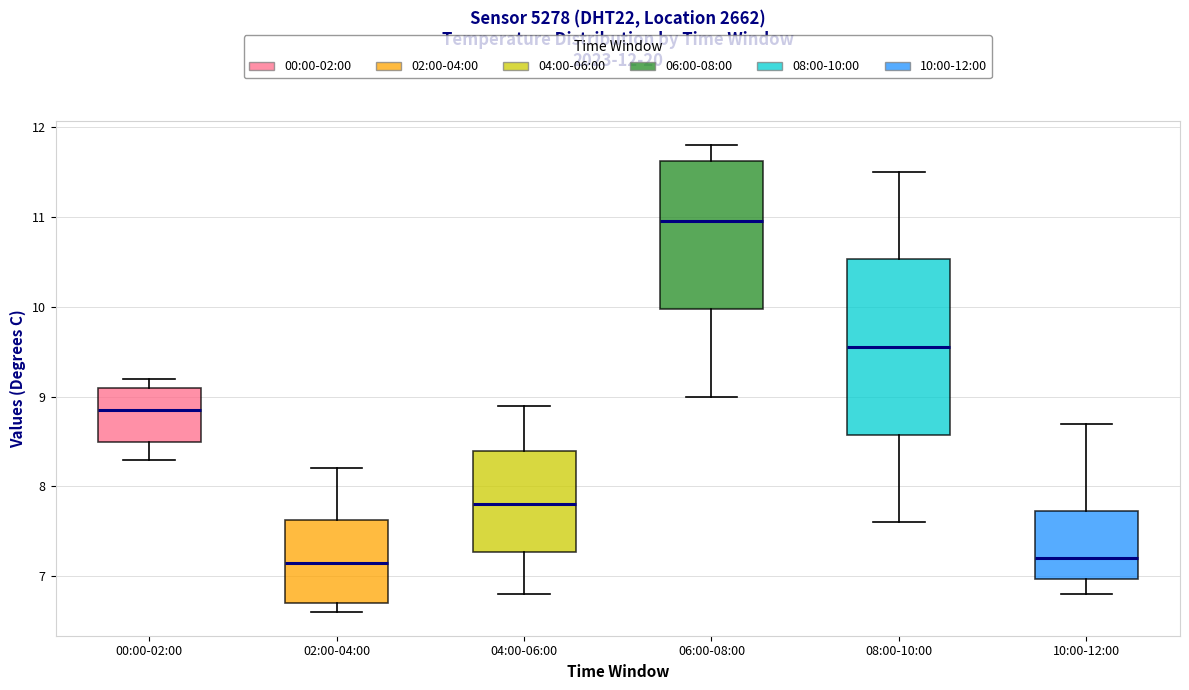

Which box is the tallest, from its lower edge to its upper edge?

08:00-10:00